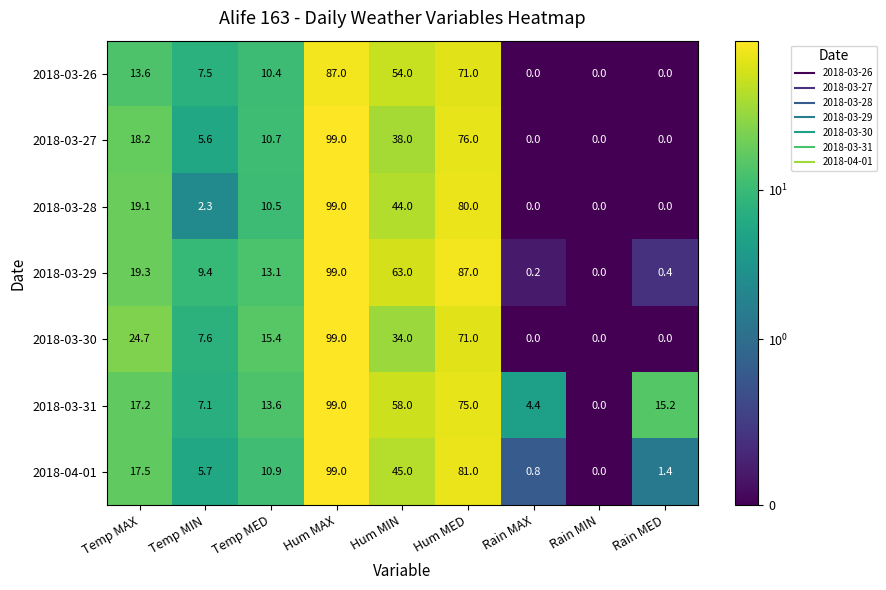

Where does the 2018-03-30 series first go above 15?

Temp MAX